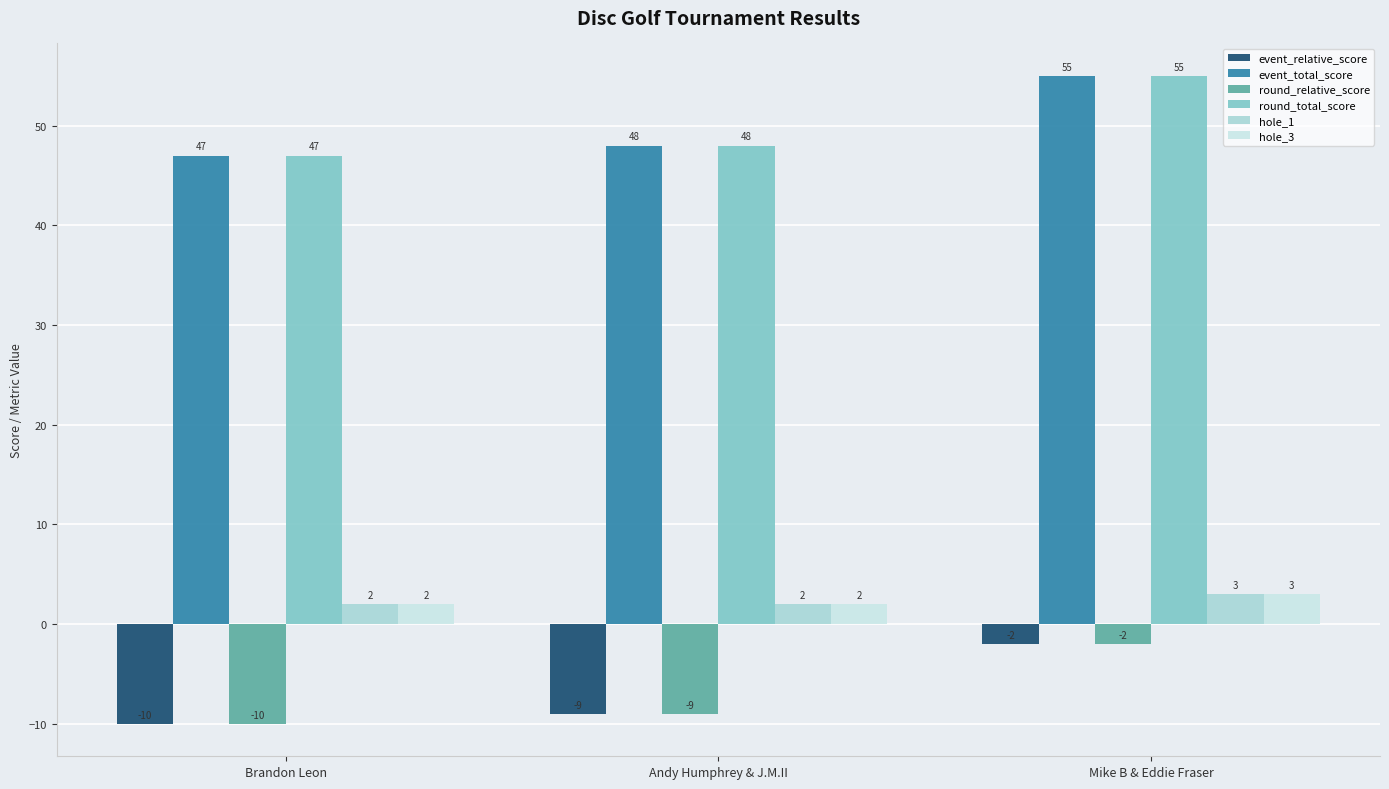

At which category does the chart reach its peak across all series?

Mike B & Eddie Fraser